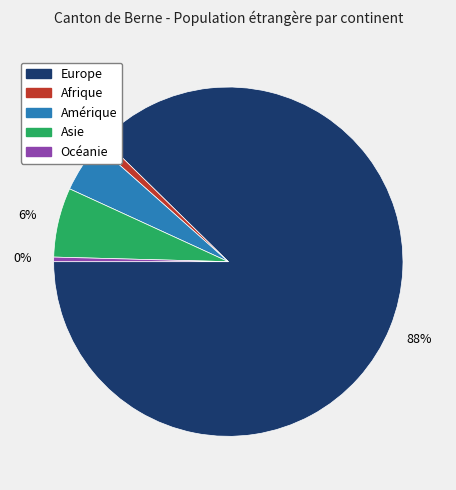

Is it true that Asie is 6% of the pie?

True